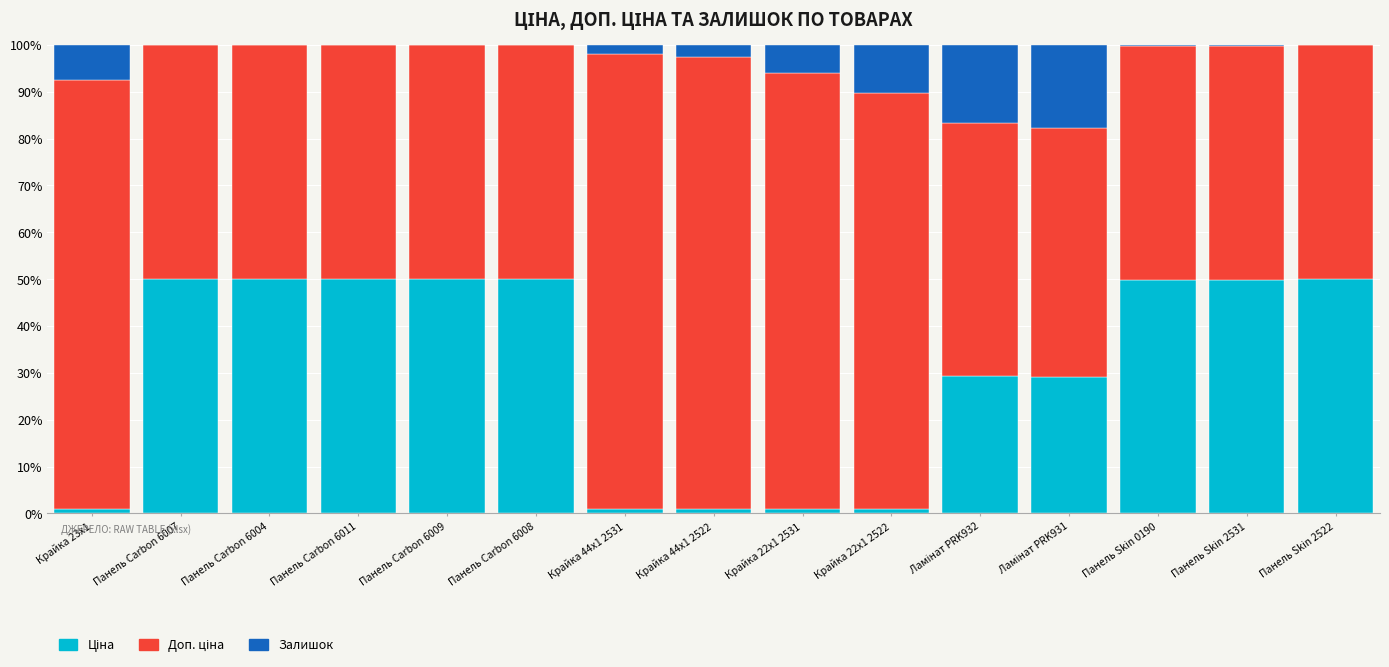

How many distinct data groups are displayed?

3